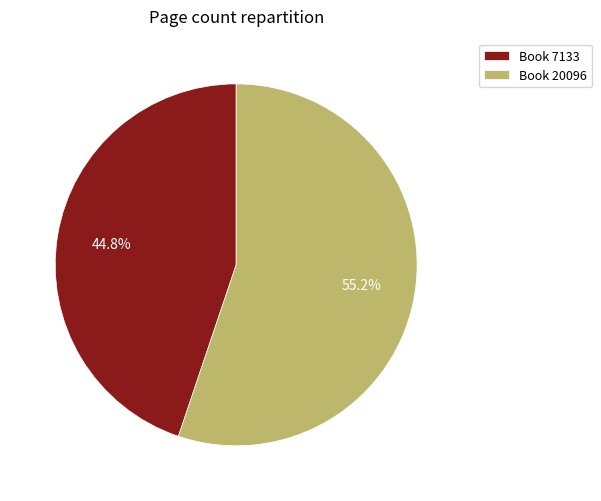

Which slice is the largest?

Book 20096